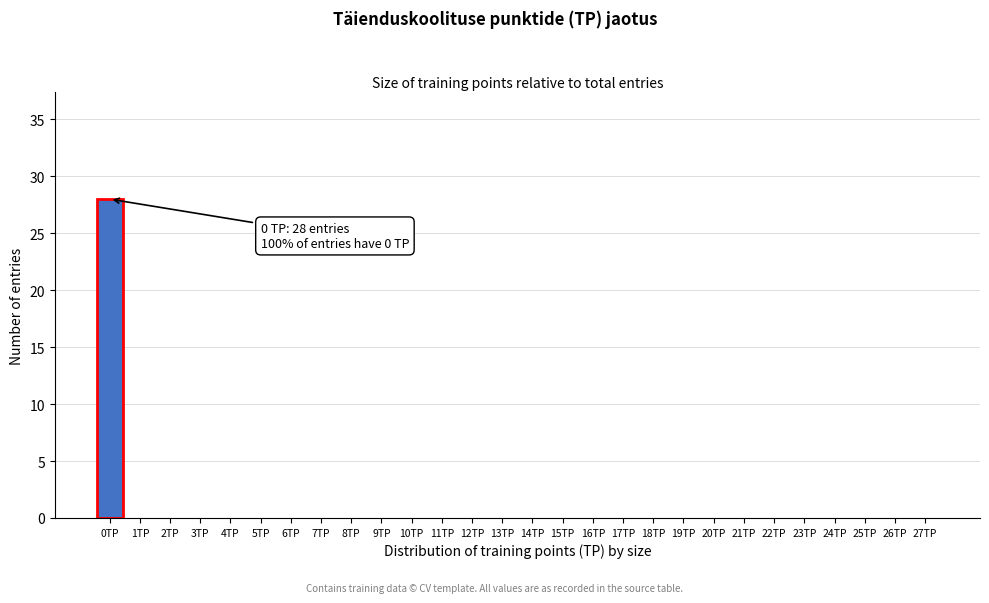

Reading right to left, what are all the values shown in this chart?

27TP=0	26TP=0	25TP=0	24TP=0	23TP=0	22TP=0	21TP=0	20TP=0	19TP=0	18TP=0	17TP=0	16TP=0	15TP=0	14TP=0	13TP=0	12TP=0	11TP=0	10TP=0	9TP=0	8TP=0	7TP=0	6TP=0	5TP=0	4TP=0	3TP=0	2TP=0	1TP=0	0TP=28